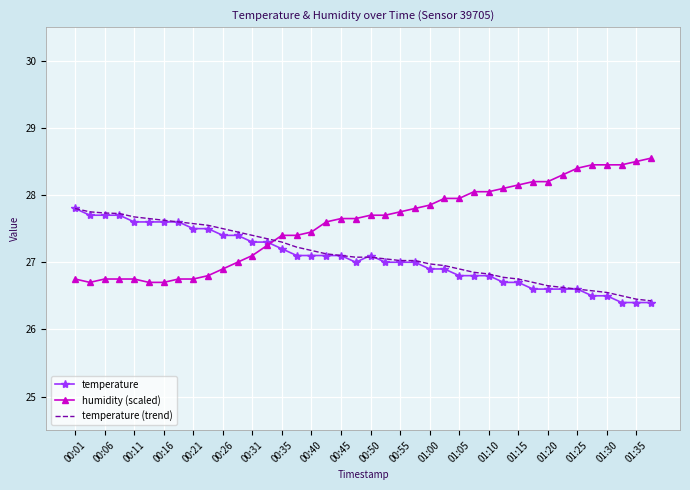

What is the maximum value shown in the chart?

28.6